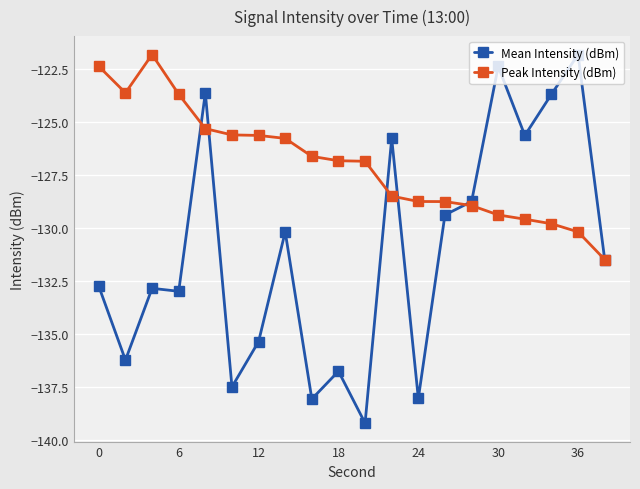

Which series has the widest spread of values?

Mean Intensity (dBm)